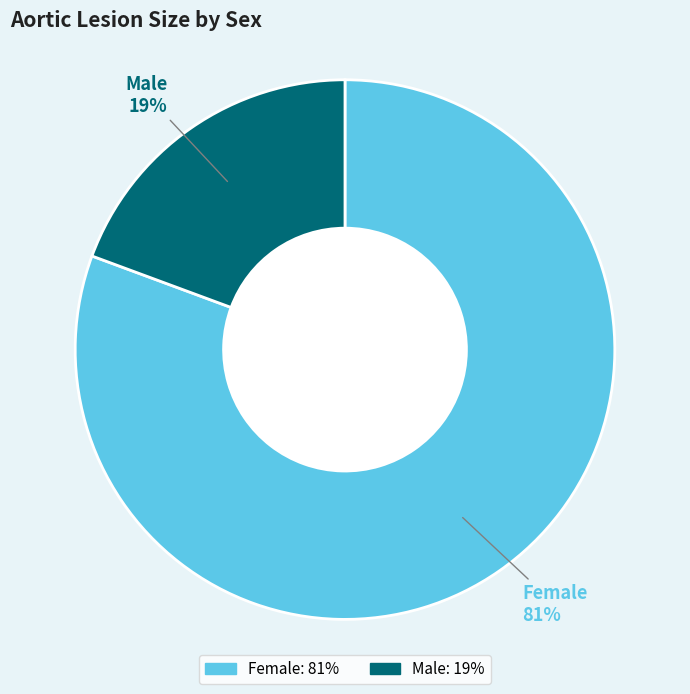

Which slice is the smallest?

Male